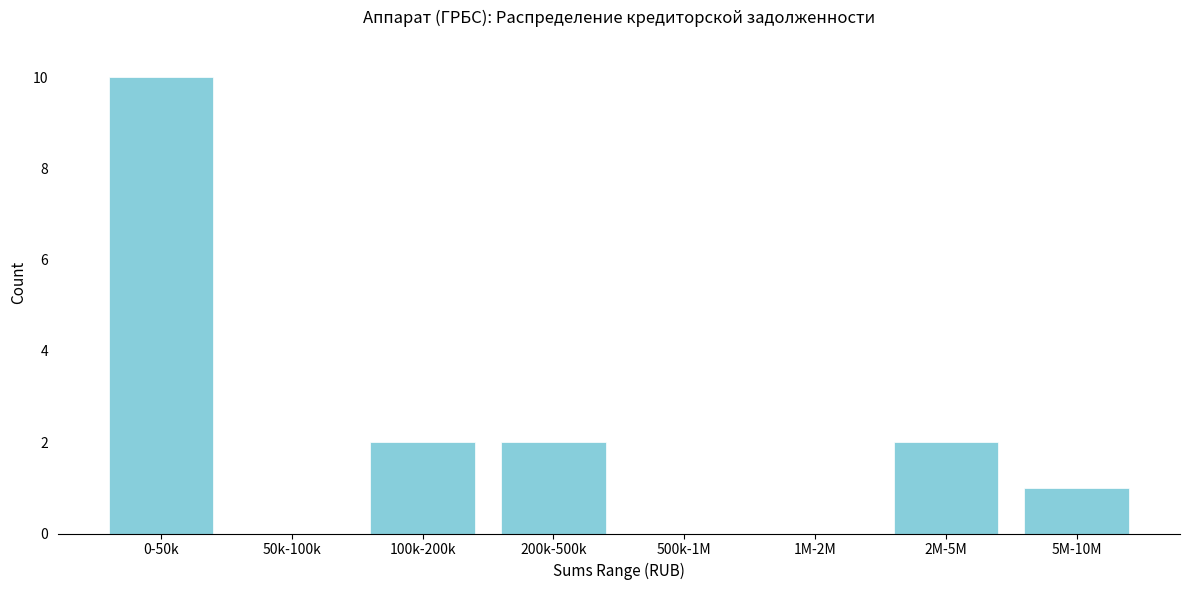

Reading left to right, list all the values displayed in this chart.

0-50k=10	50k-100k=0	100k-200k=2	200k-500k=2	500k-1M=0	1M-2M=0	2M-5M=2	5M-10M=1